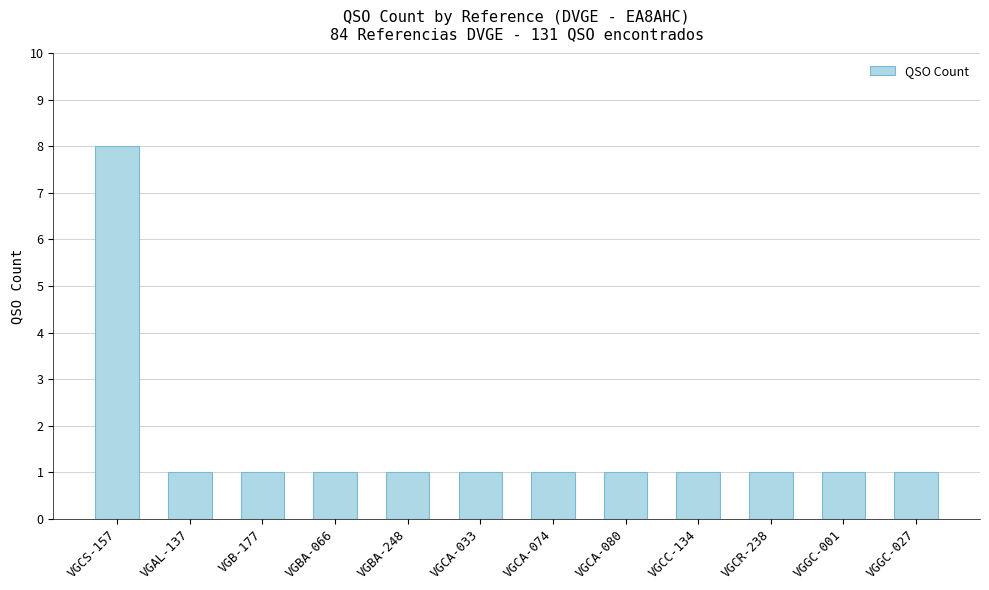

Which label corresponds to the largest value in the chart?

VGCS-157